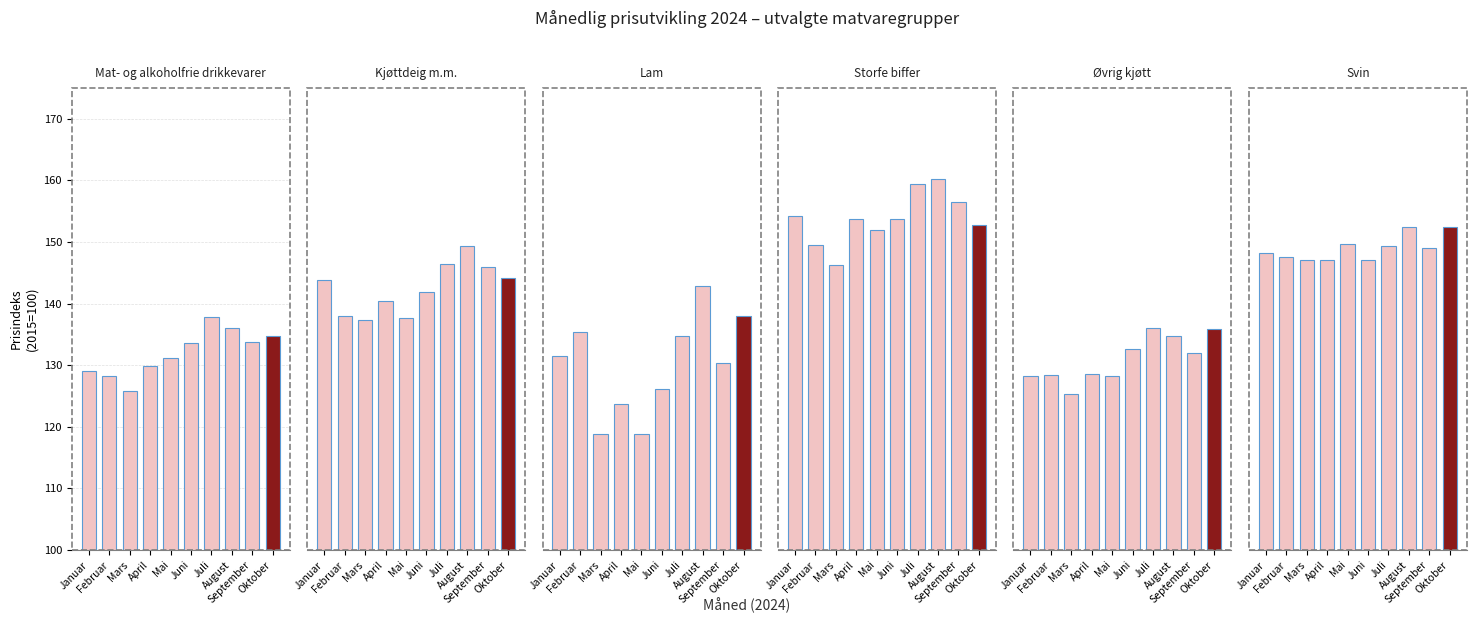

True or false: Svin has a value of 222.7 at August.

False